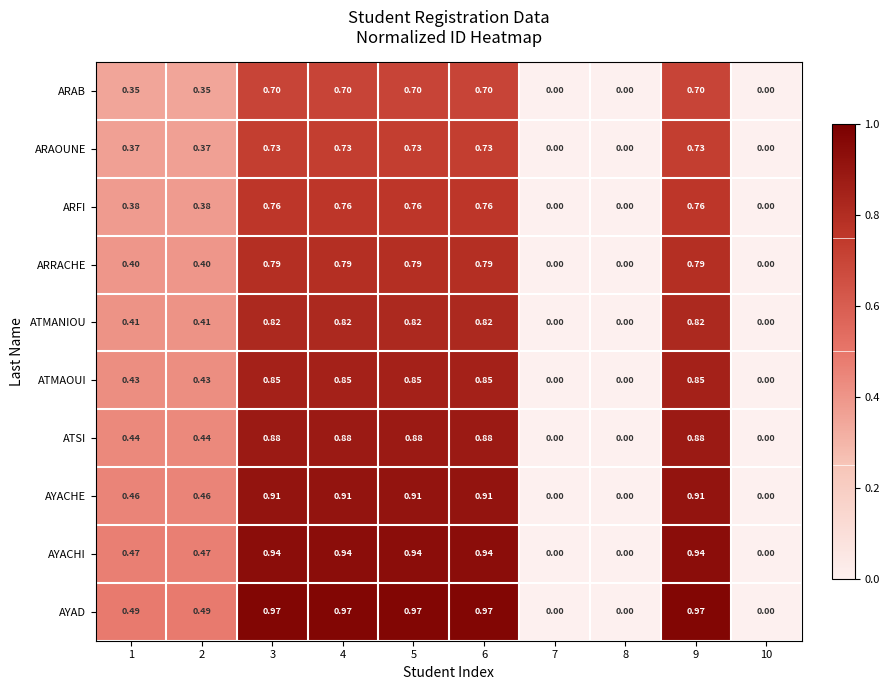

List the series in order of their peak value, highest first.

AYAD, AYACHI, AYACHE, ATSI, ATMAOUI, ATMANIOU, ARRACHE, ARFI, ARAOUNE, ARAB